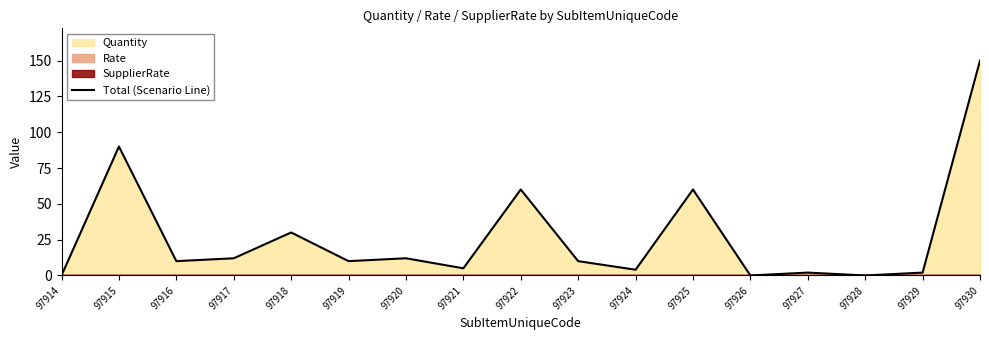

List the labels in order of value, largest first.

97930, 97915, 97922, 97925, 97918, 97917, 97920, 97916, 97919, 97923, 97921, 97924, 97927, 97929, 97914, 97926, 97928